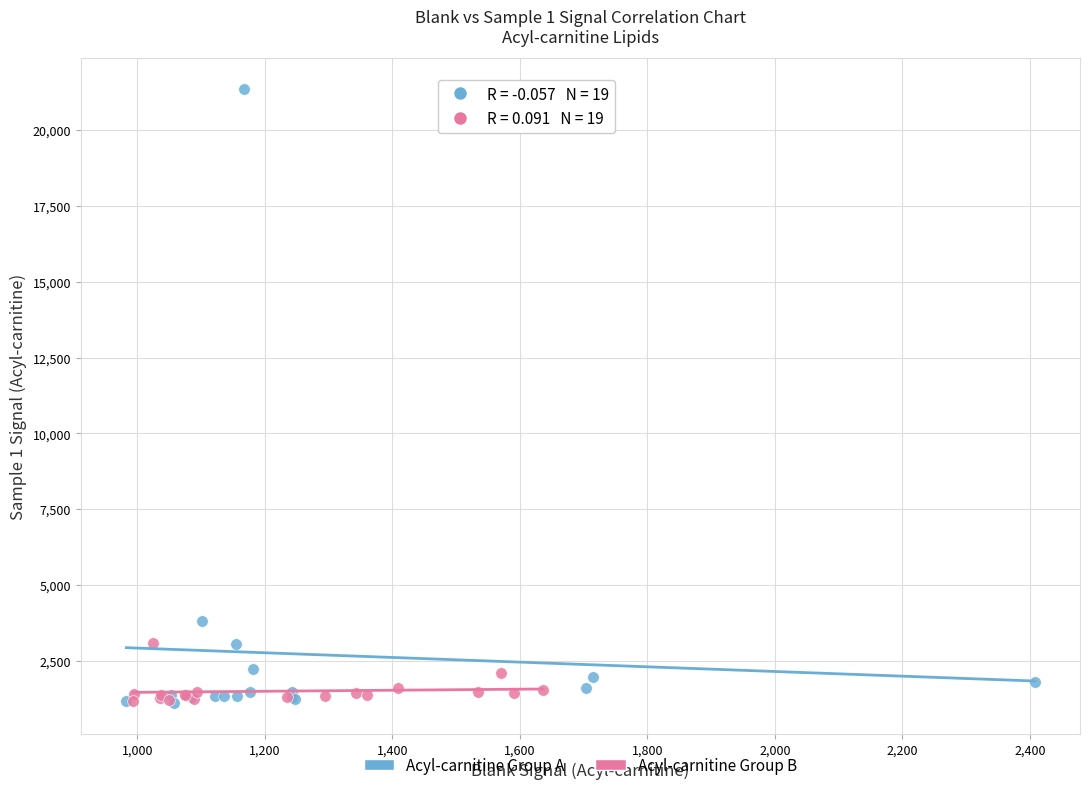

Which series contains the highest Y value?

Acyl-carnitine Group A